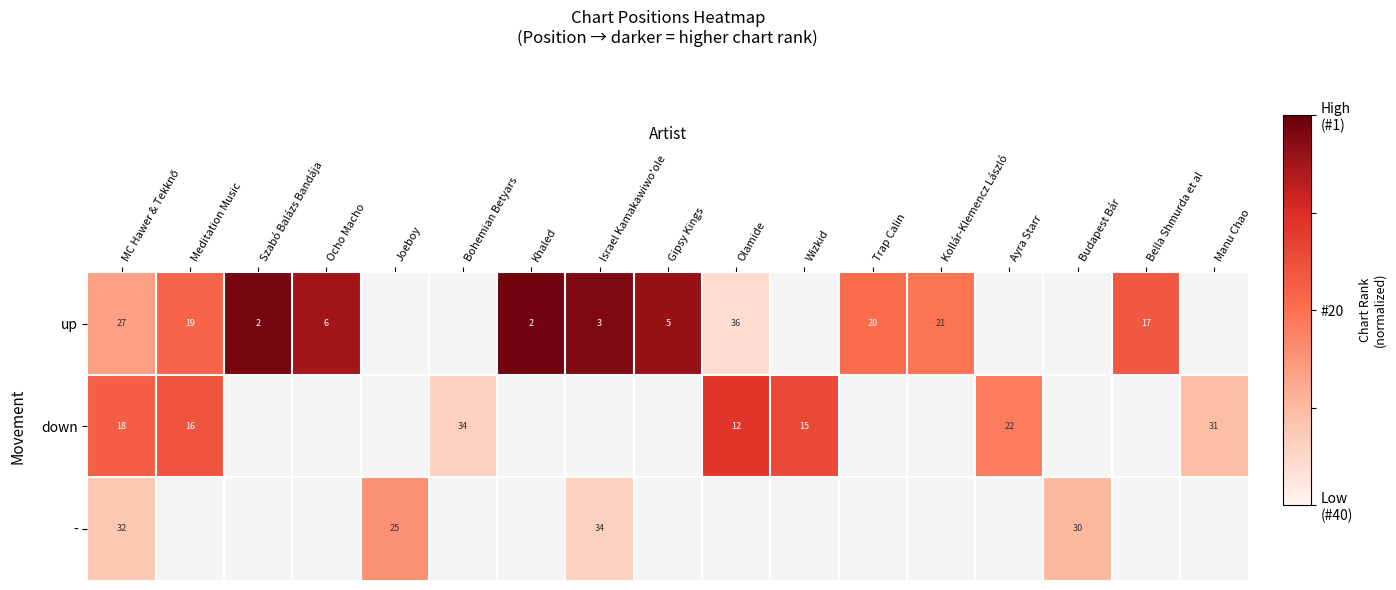

Between Meditation Music and Manu Chao, which series saw the biggest shift?

down